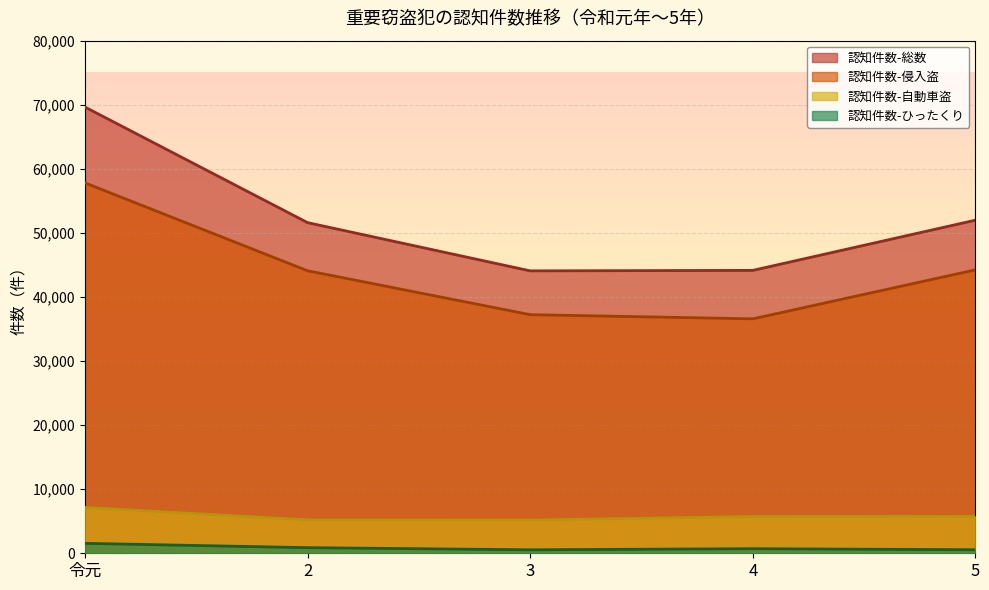

At which label is 認知件数-自動車盗 closest to 6162?

5